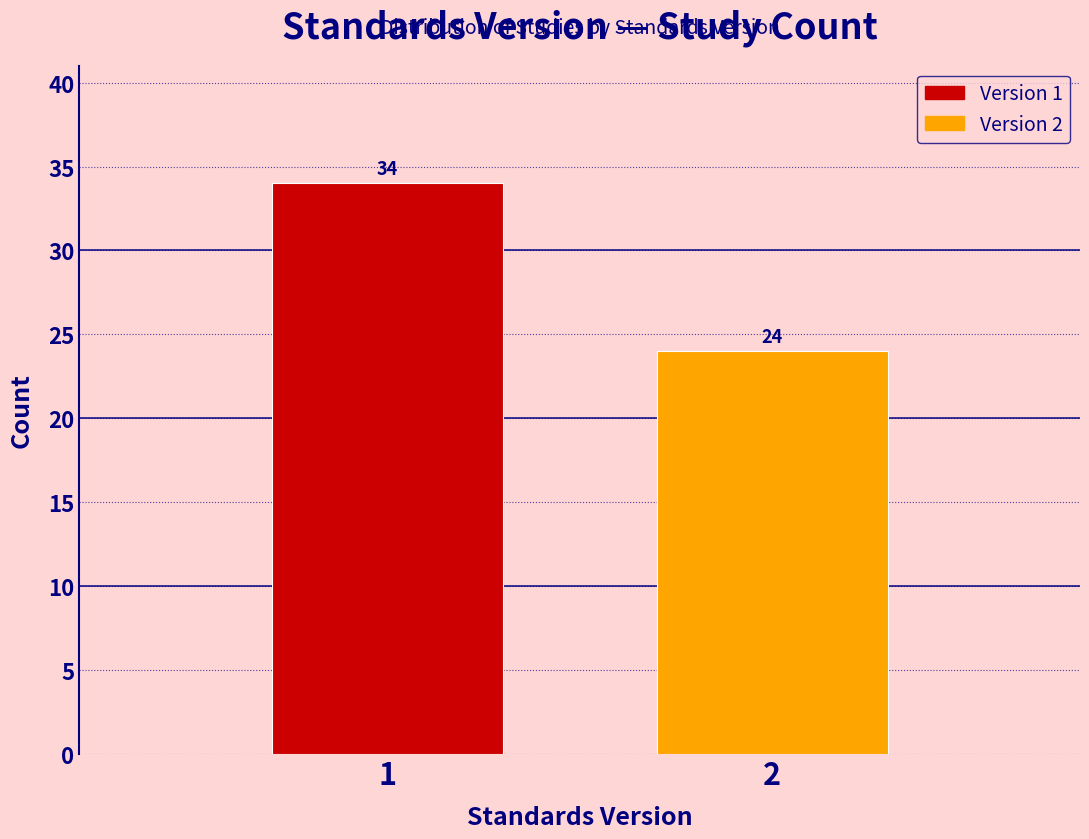

Reading right to left, transcribe all the data shown in this chart.

24	34